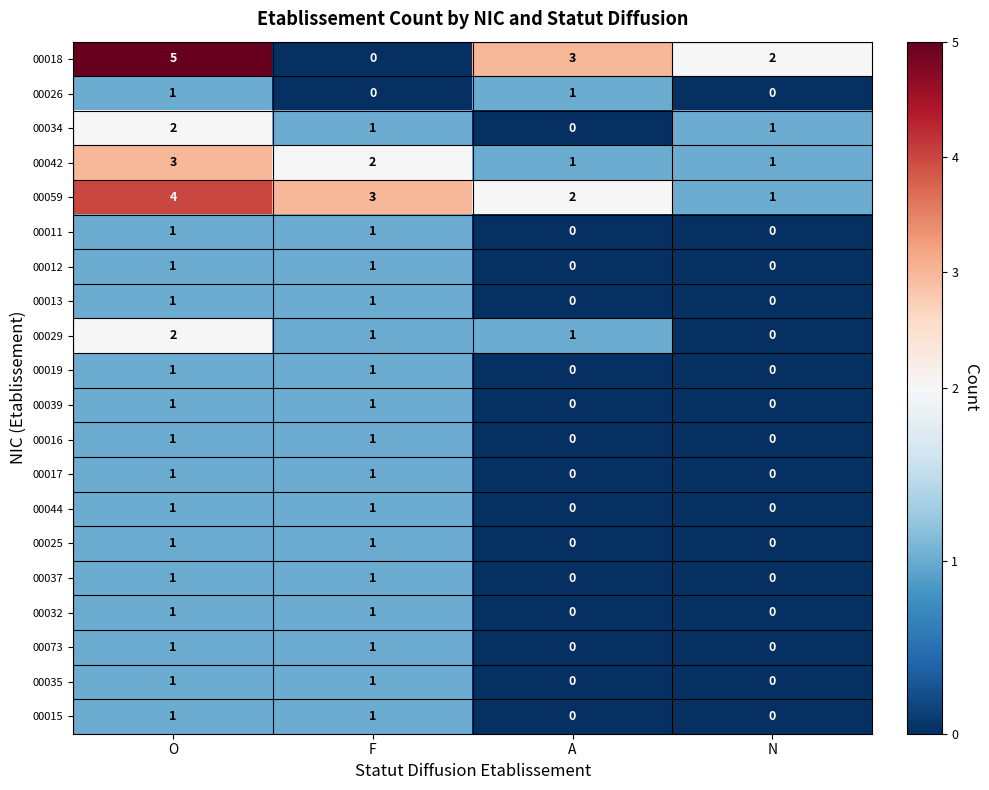

What is the greatest value displayed?

5